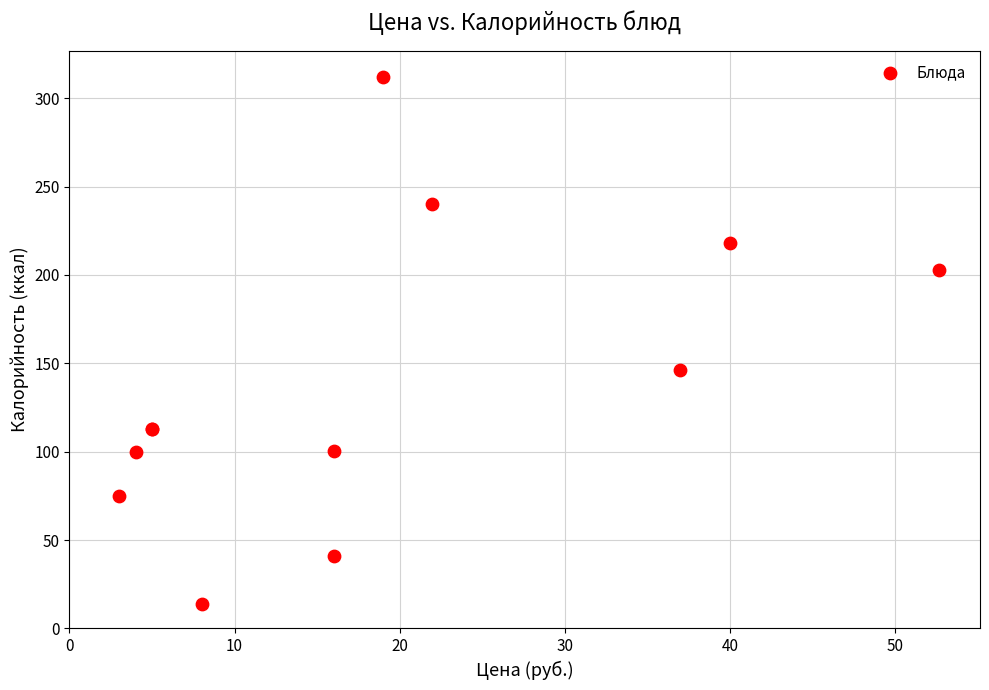

What Y value in the scatter plot is closest to 163?

146.0